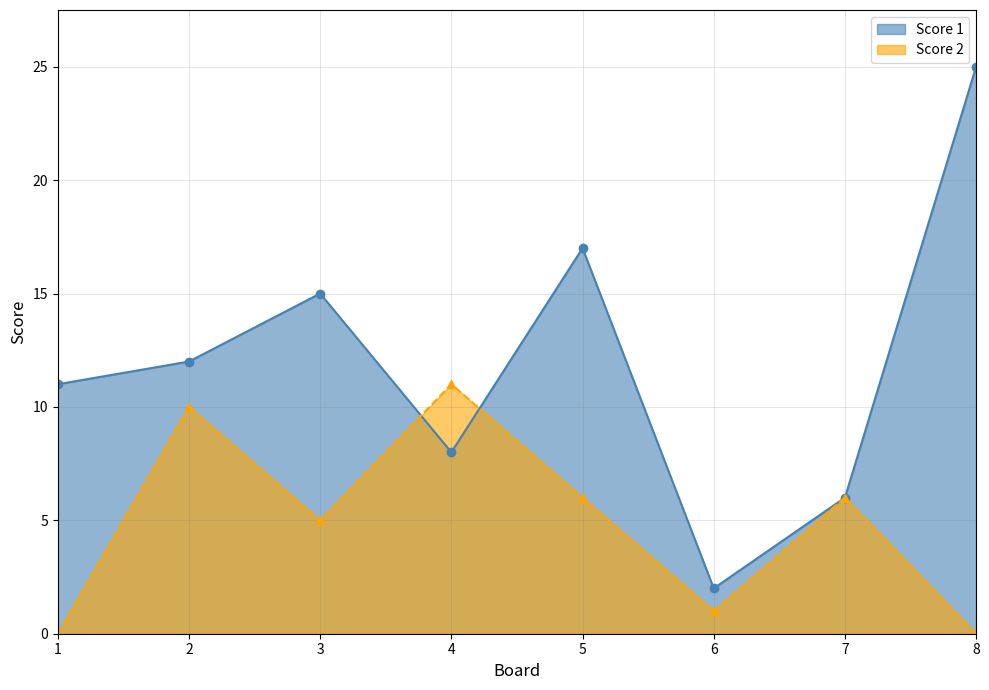

Which series changed the most between 1 and 4?

Score 2